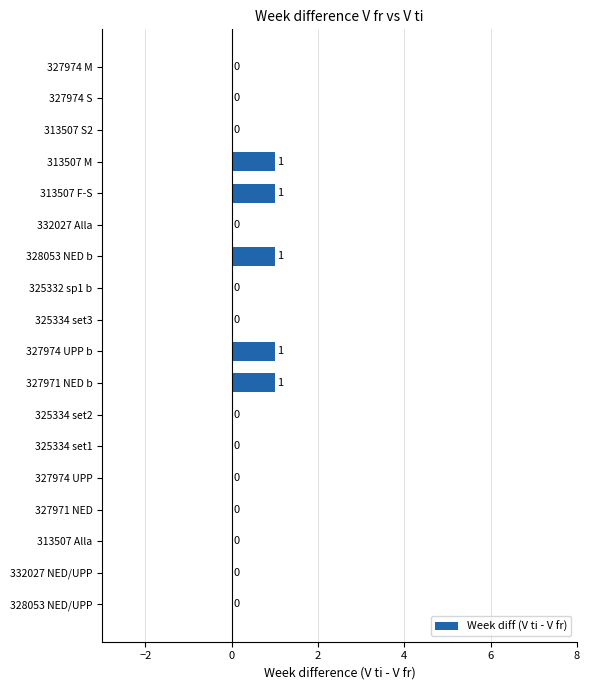

How many values are between 0 and 1?

18